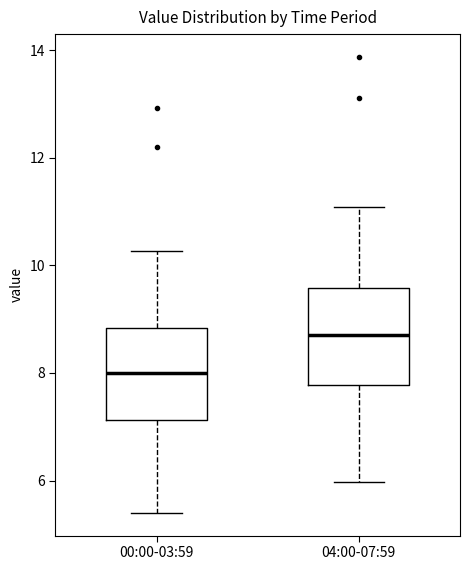

Where is the upper edge of the box for 00:00-03:59 on the y-axis? The values are not printed on the chart, so give them approximately, as read against the axis.

8.8